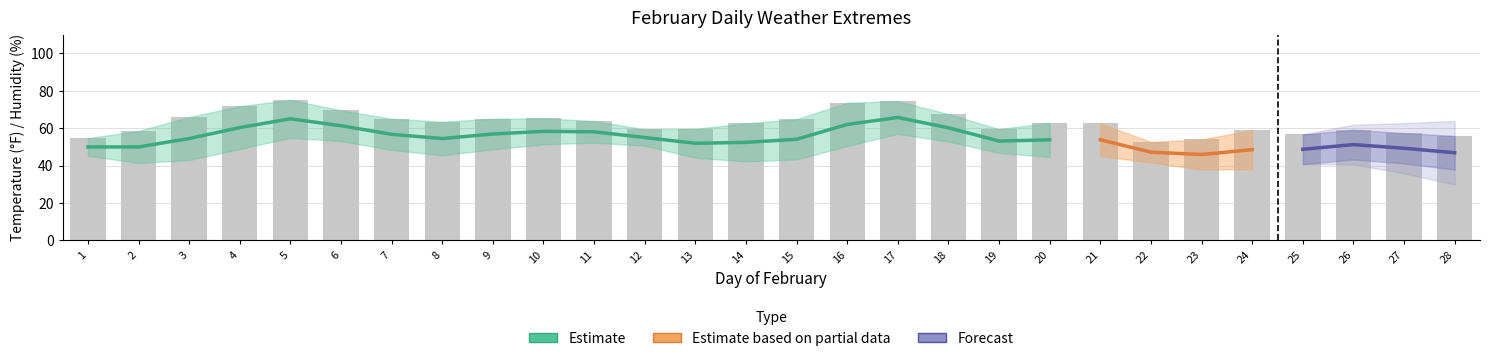

The value of MIN HUMIDITY at 9 is 36.8. True or false?

False